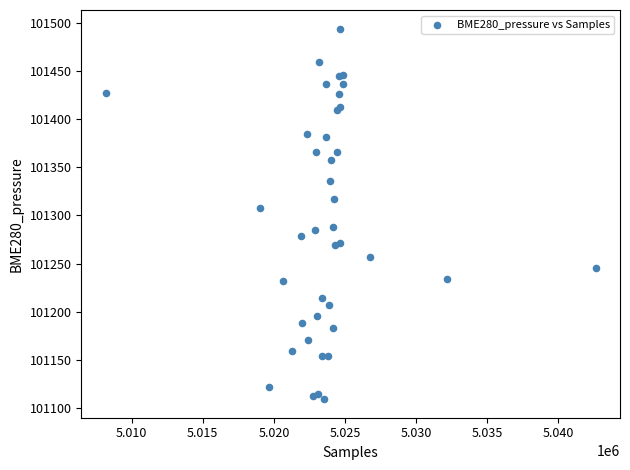

What Y value in the scatter plot is closest to 101301?

101307.4